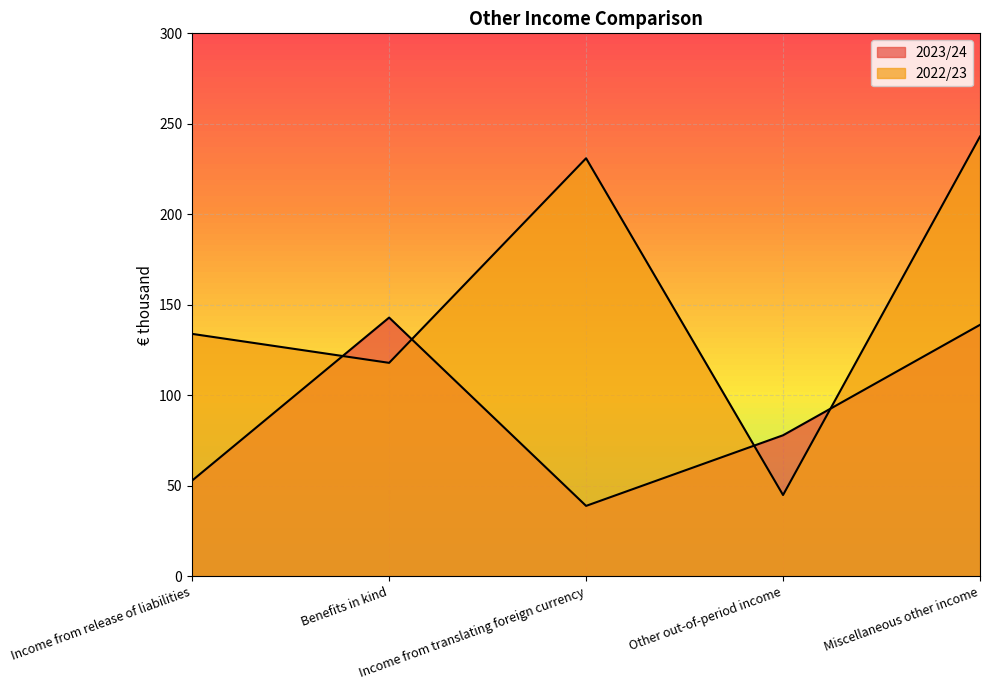

What is the label of the 4th point from the right?

Benefits in kind